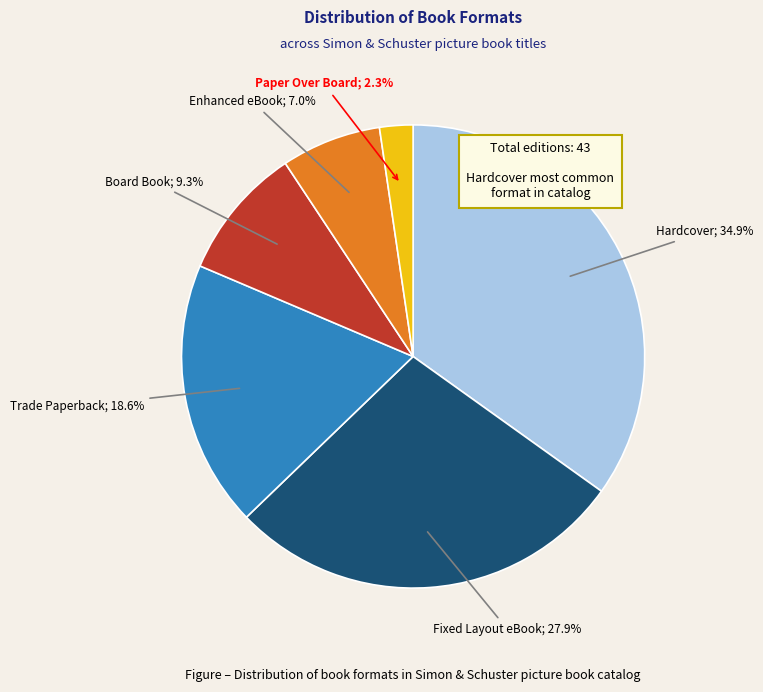

Is there any slice that represents more than half of the pie?

No